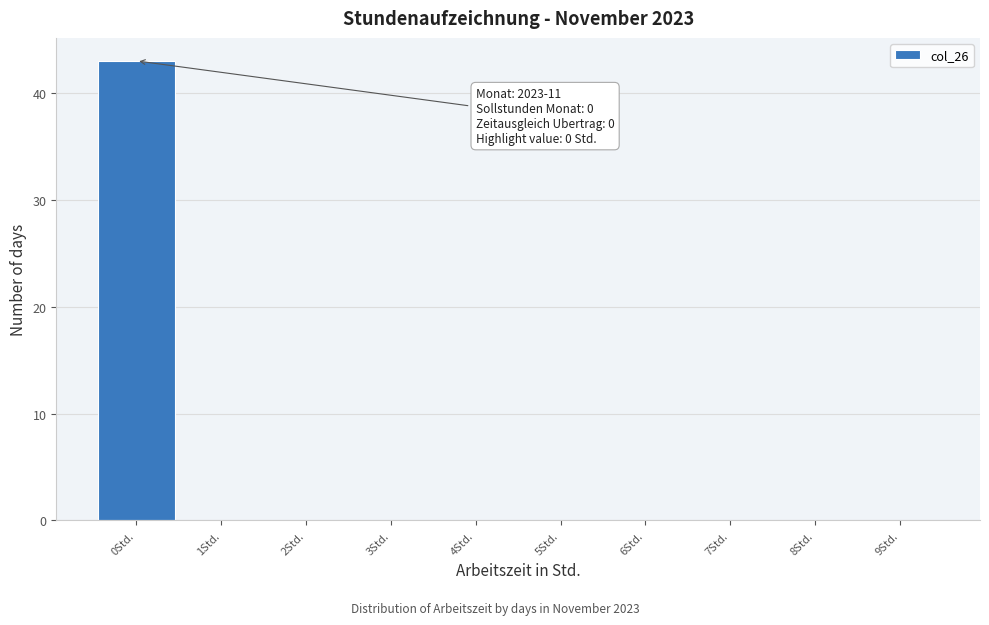

Which range on the x-axis has the tallest bar?

-0.5 to 0.5